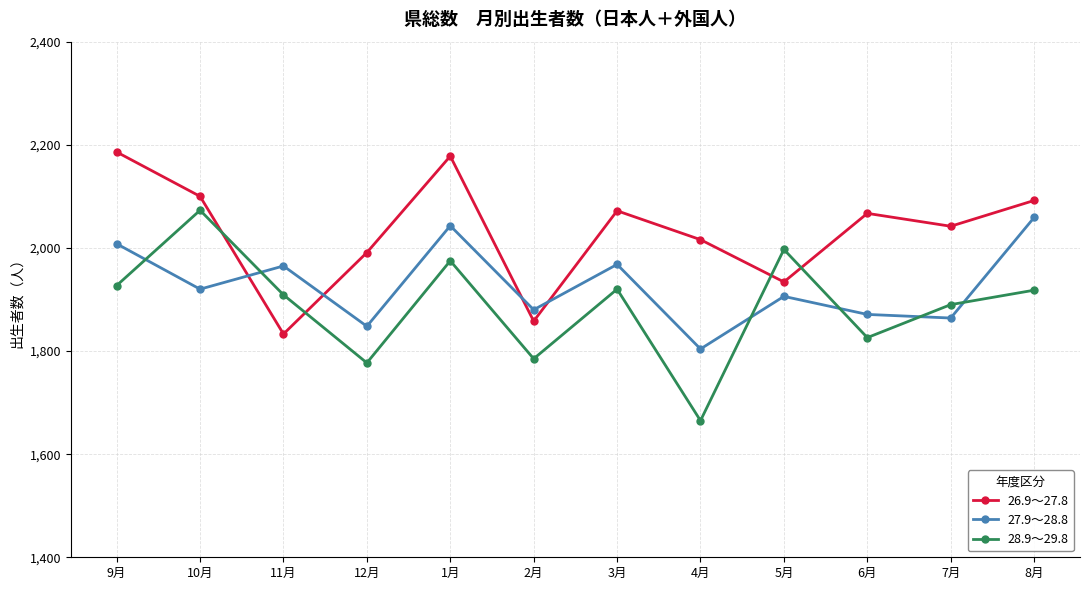

What value does the 28.9～29.8 series have at 12月, to the nearest 50?

1800